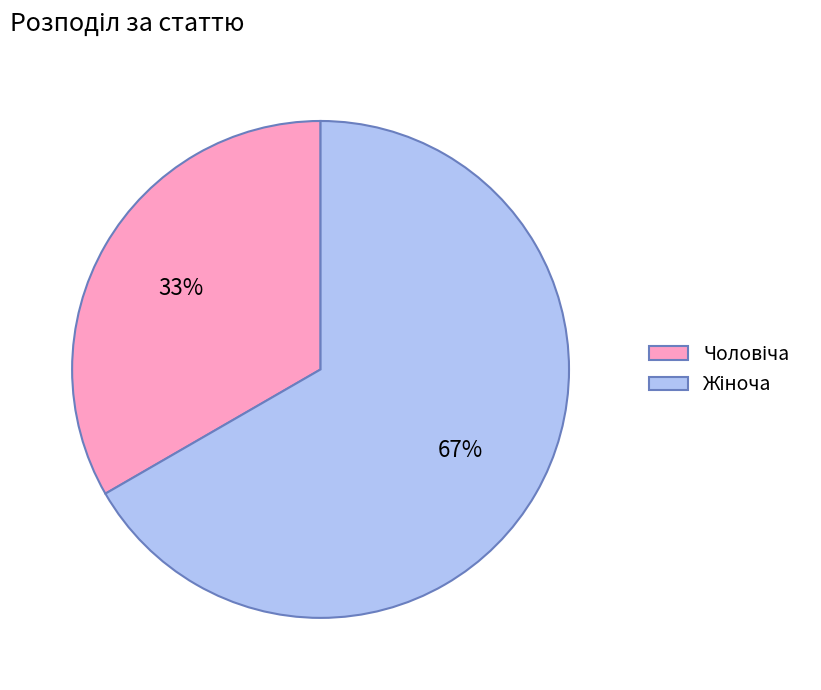

Is there a majority slice in this chart?

Yes